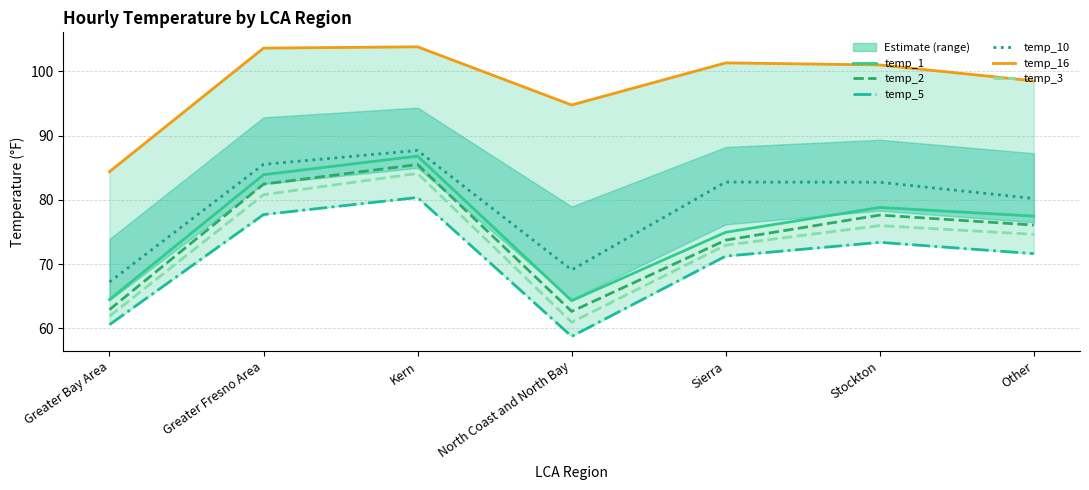

At which category does temp_16 reach its first local valley?

North Coast and North Bay